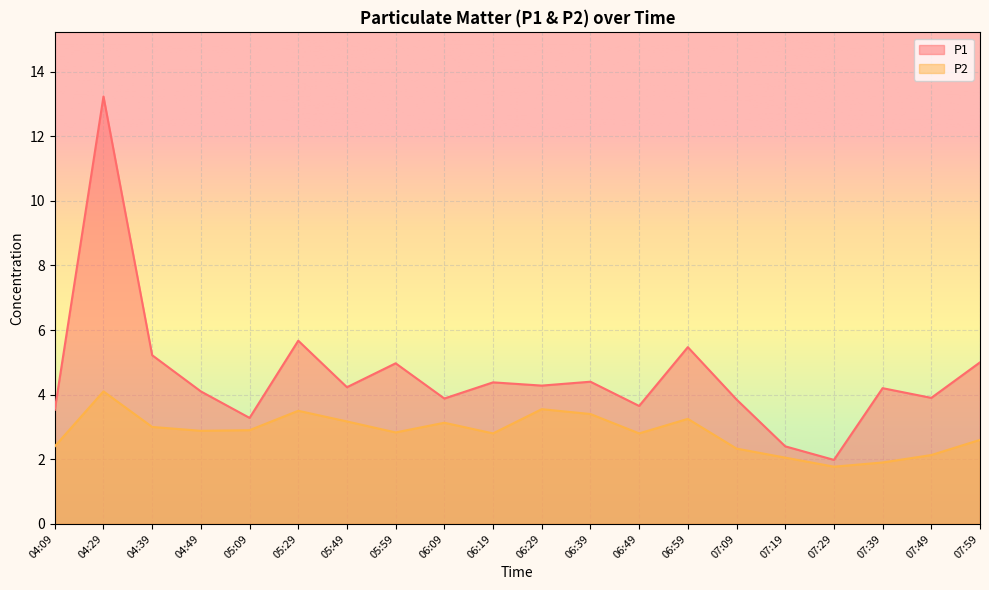

At which category does the chart reach its minimum across all series?

07:29